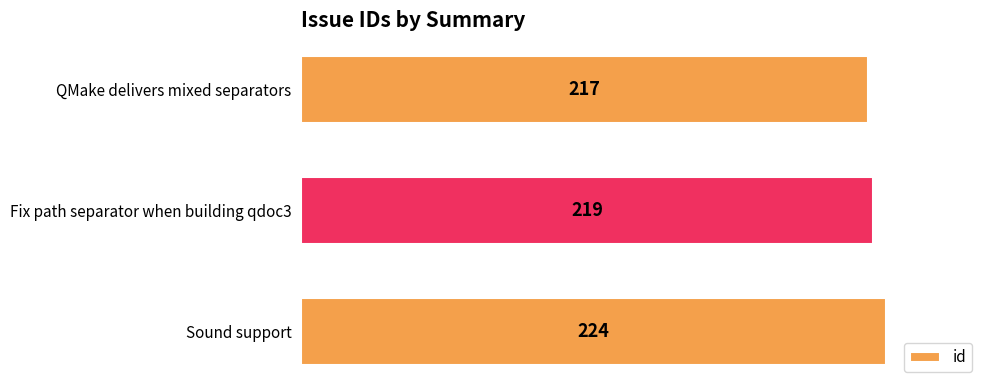

What position from the bottom is QMake delivers mixed separators?

3